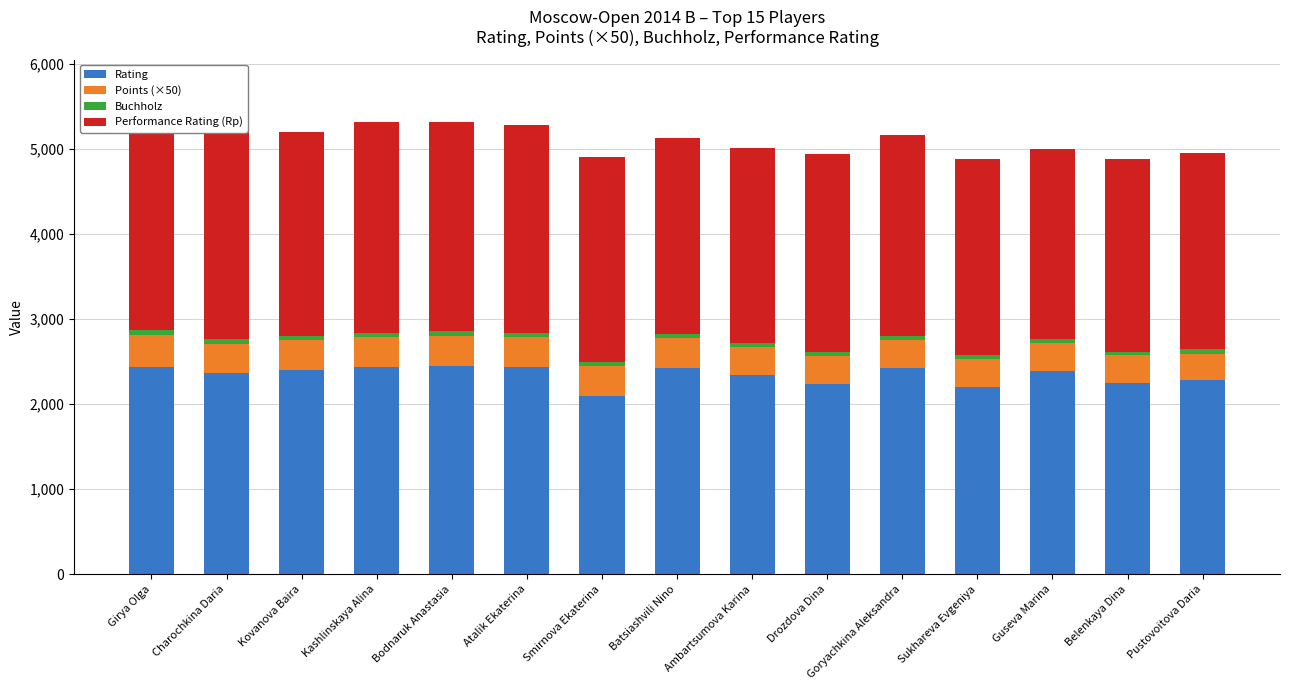

What is the maximum value for Points (×50)?

375.0